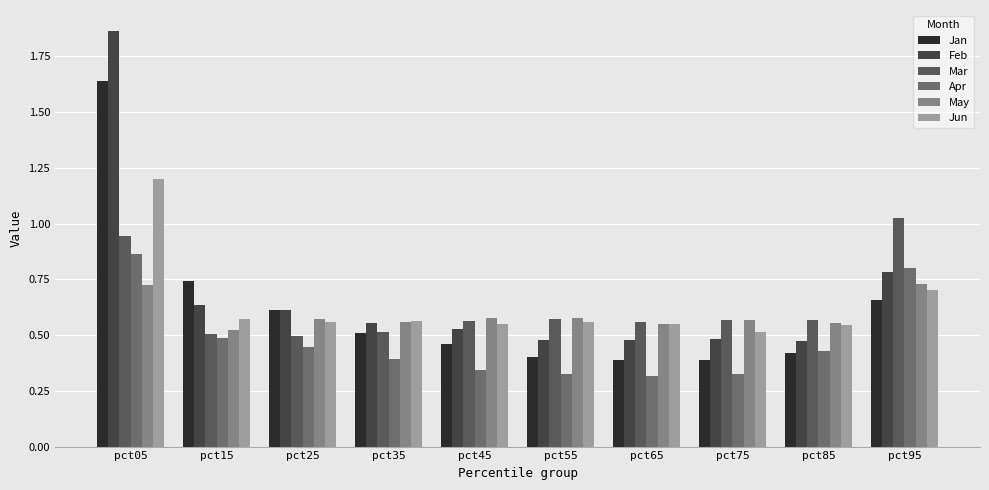

Which category has the highest value across all series?

pct05